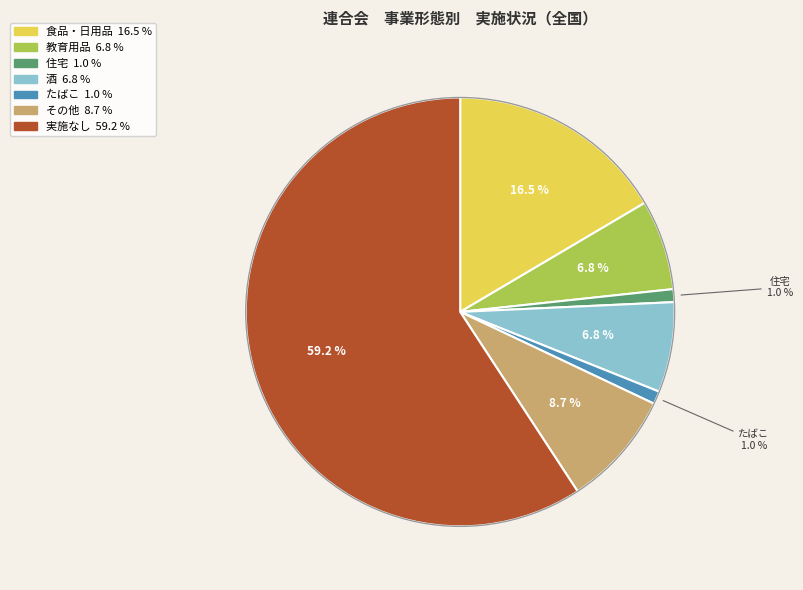

Is there any slice that represents more than half of the pie?

Yes